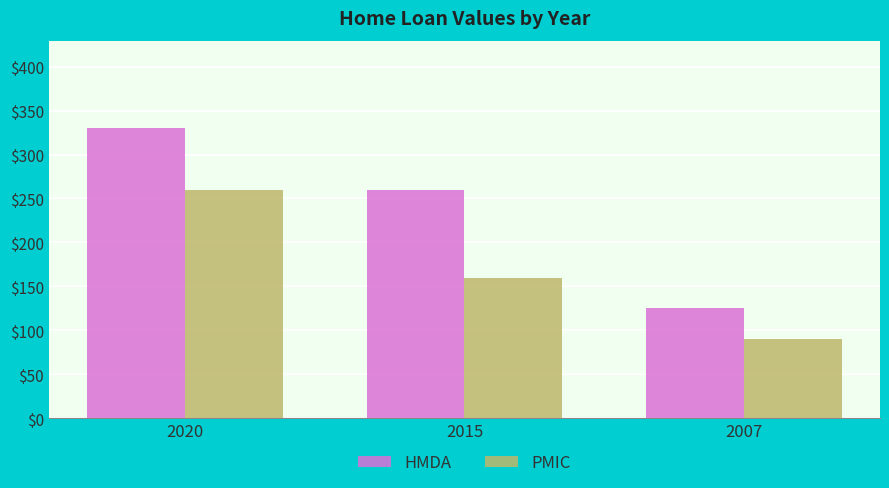

Reading left to right, list all the values displayed in this chart.

HMDA: 330	260	125
PMIC: 260	160	90